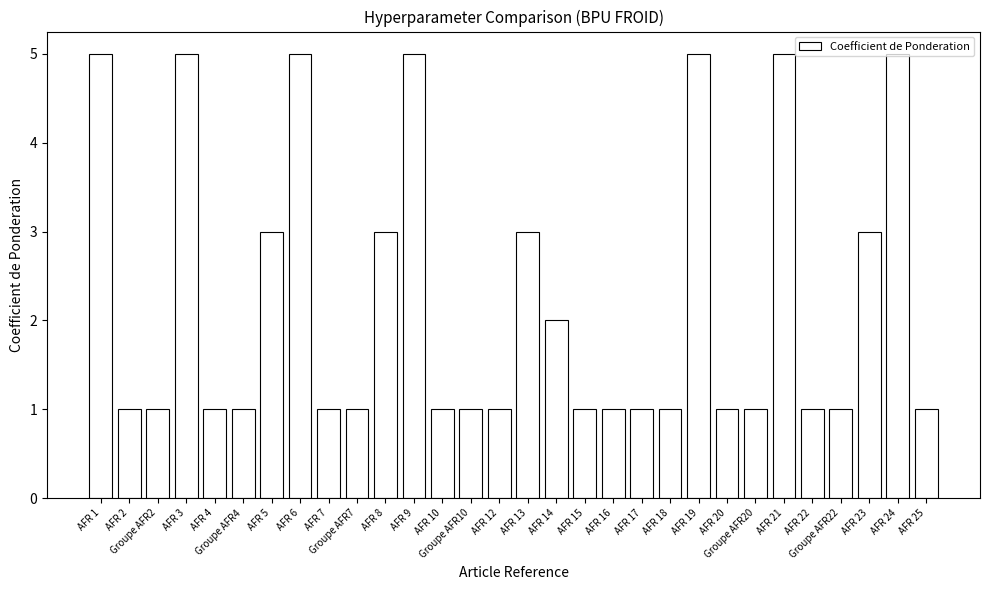

What is the value of the 10th bar from the left?

1